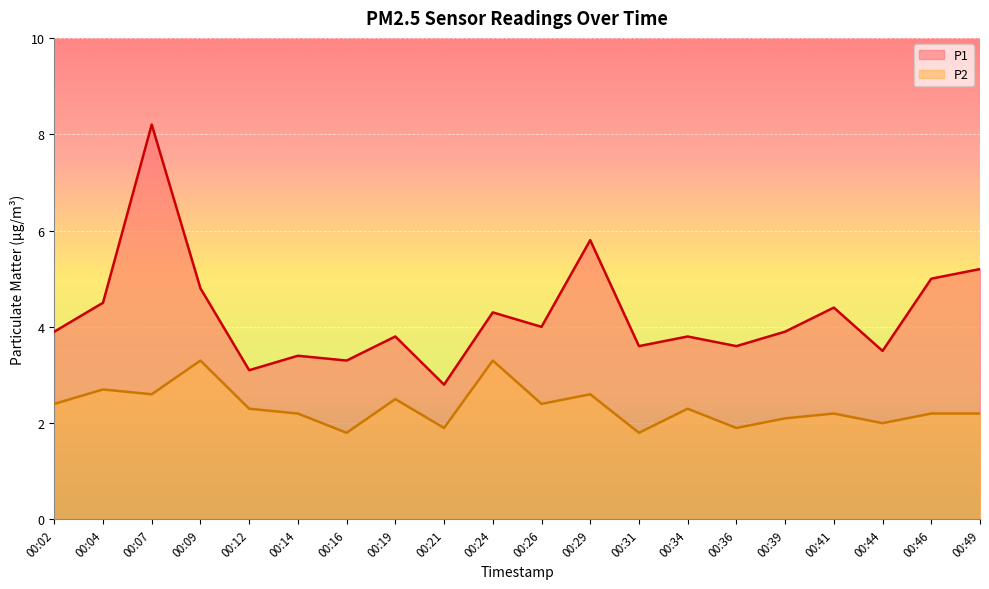

At which category does P1 reach its first local valley?

00:12